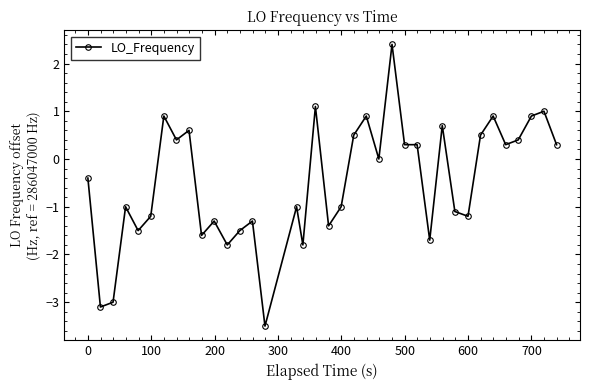

What is the greatest value displayed?

2.4